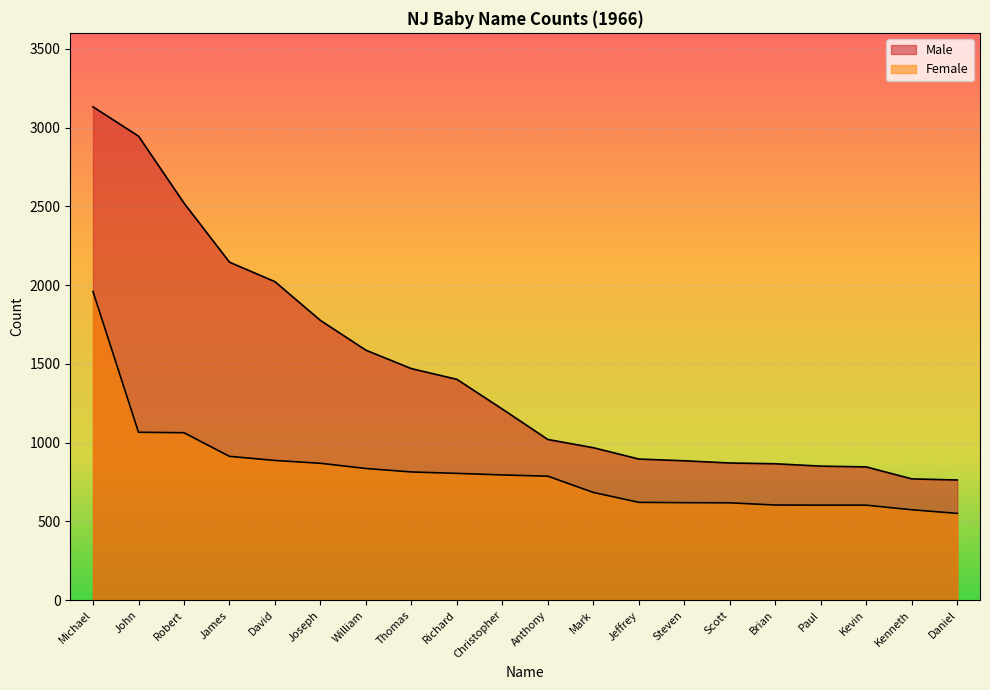

List the labels in order of Female value, largest first.

Michael, John, Robert, James, David, Joseph, William, Thomas, Richard, Christopher, Anthony, Mark, Jeffrey, Steven, Scott, Brian, Paul, Kevin, Kenneth, Daniel